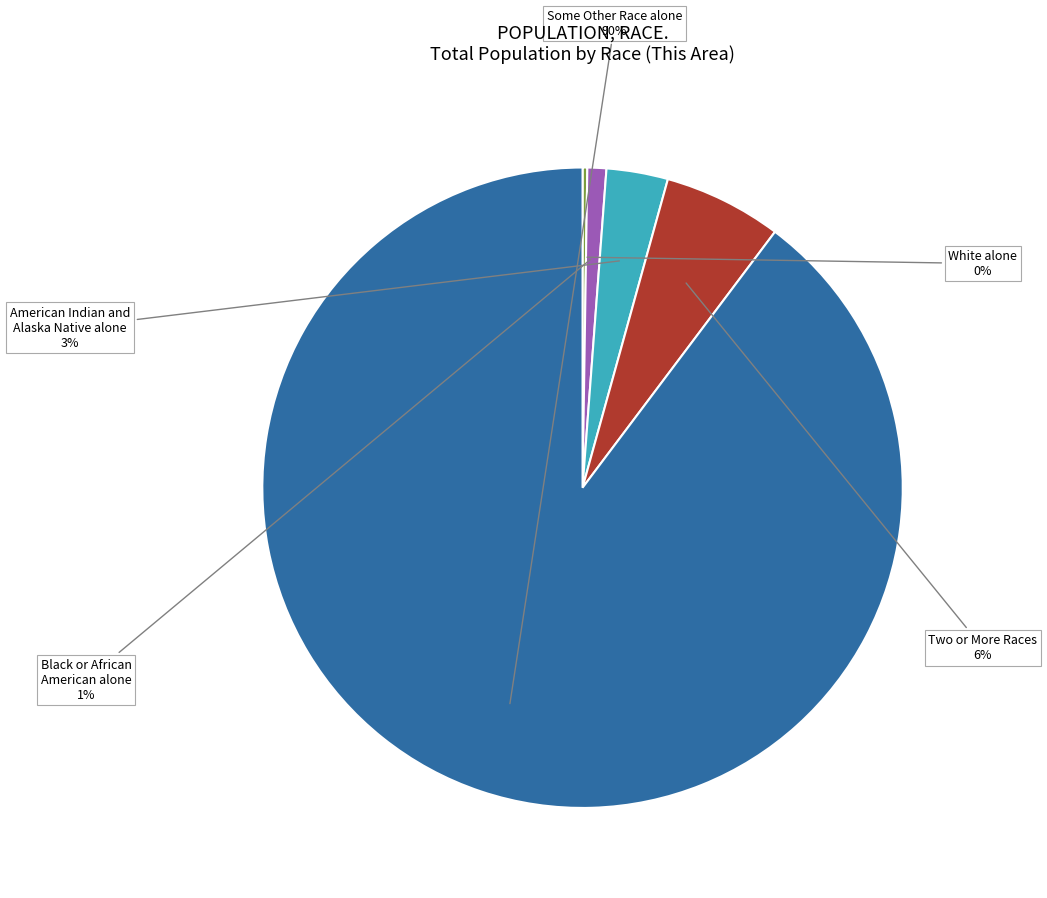

True or false: Some Other Race alone accounts for 96% of the total.

False